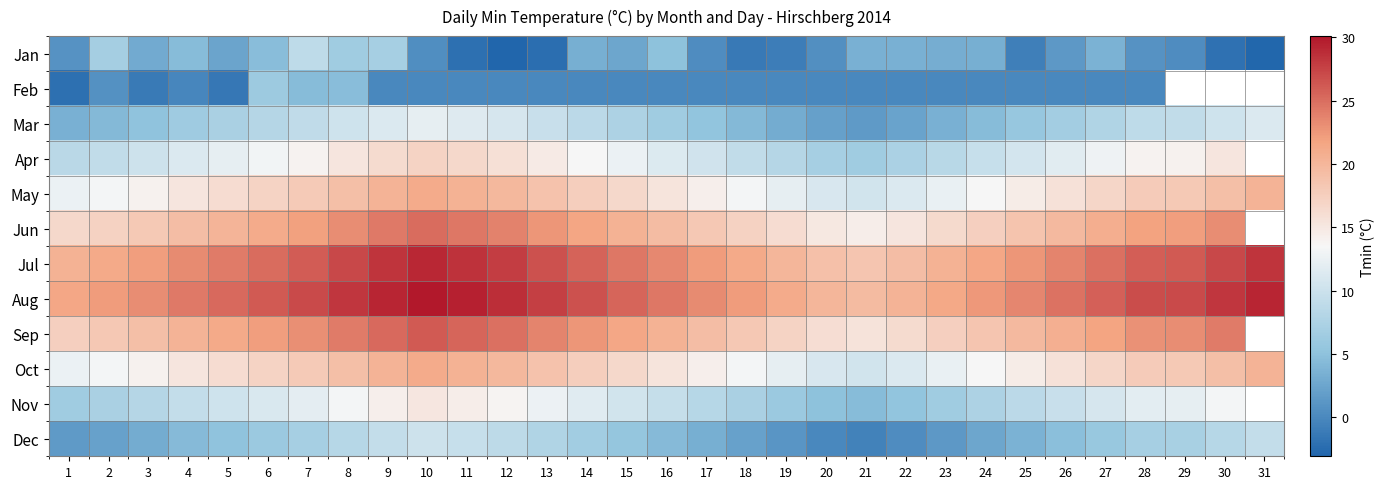

What is the sum of all Aug values?

775.4